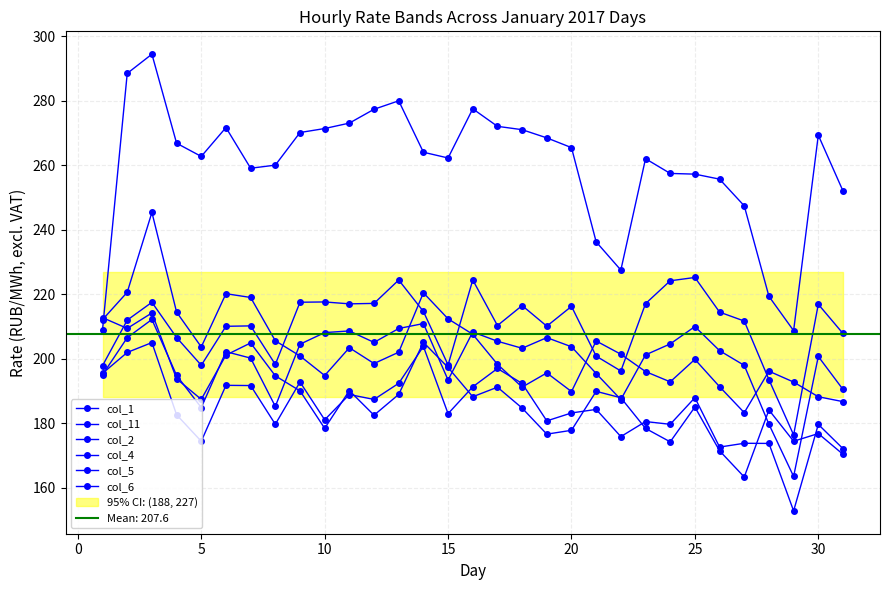

How many data points in col_11 are above 264?

16